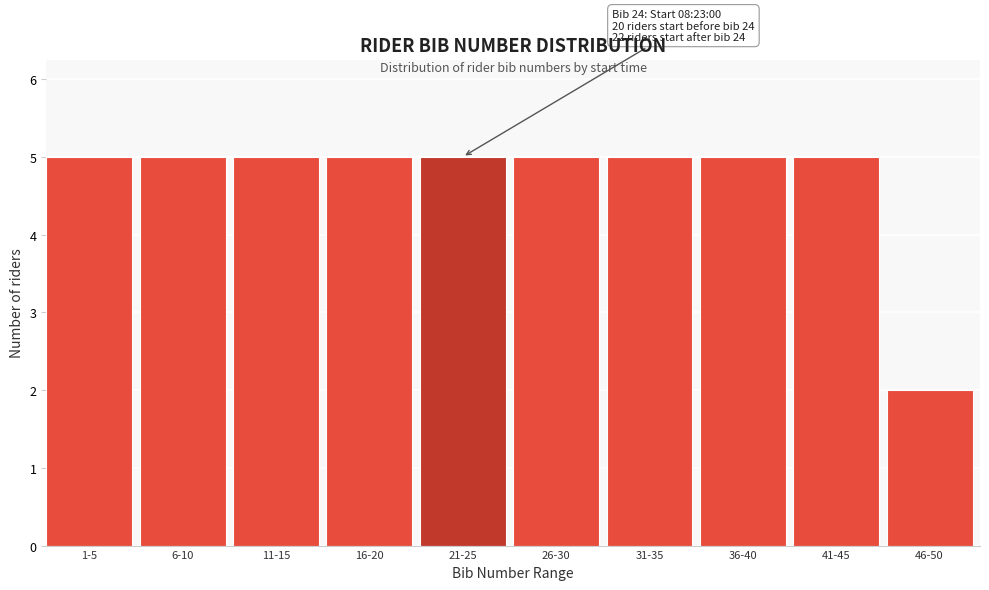

Reading right to left, what are all the values shown in this chart?

46-50=2	41-45=5	36-40=5	31-35=5	26-30=5	21-25=5	16-20=5	11-15=5	6-10=5	1-5=5